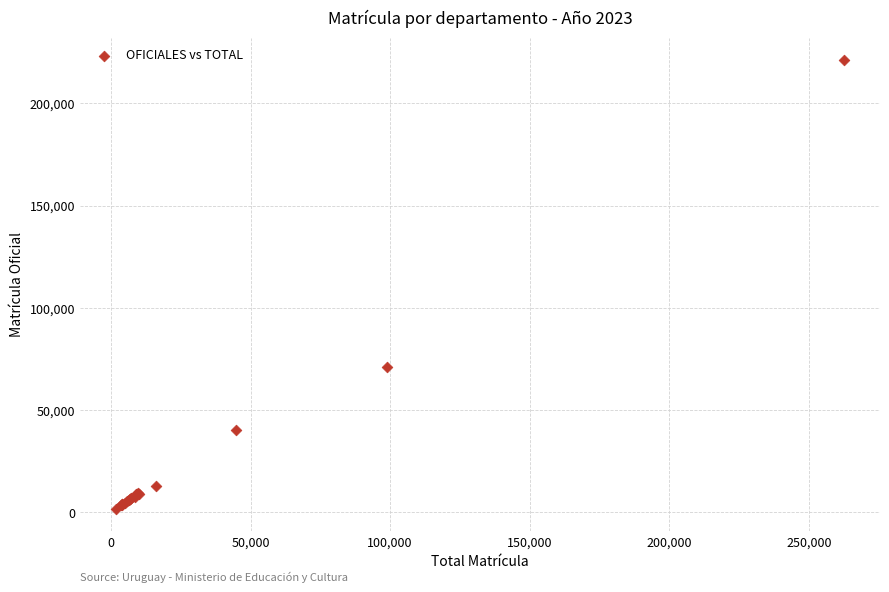

What Y value in the scatter plot is closest to 111450?

71305